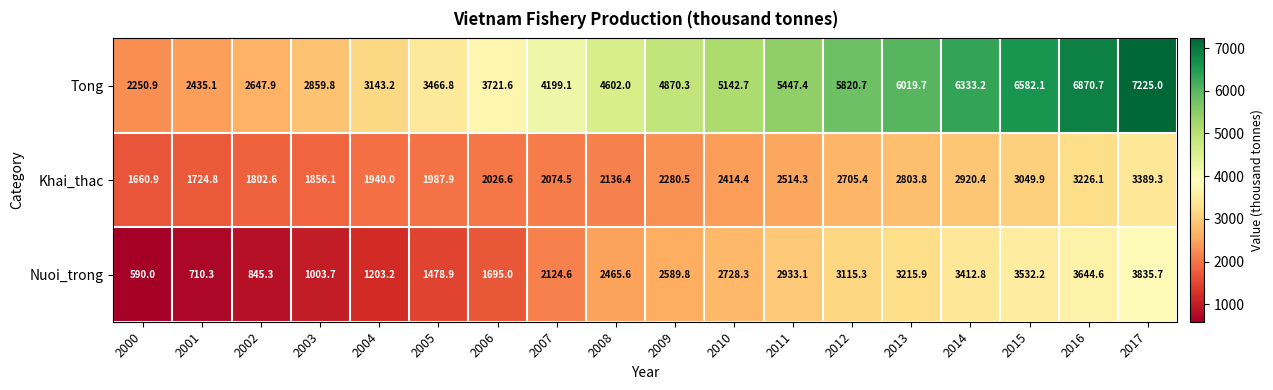

List the labels in order of Tong value, largest first.

2017, 2016, 2015, 2014, 2013, 2012, 2011, 2010, 2009, 2008, 2007, 2006, 2005, 2004, 2003, 2002, 2001, 2000